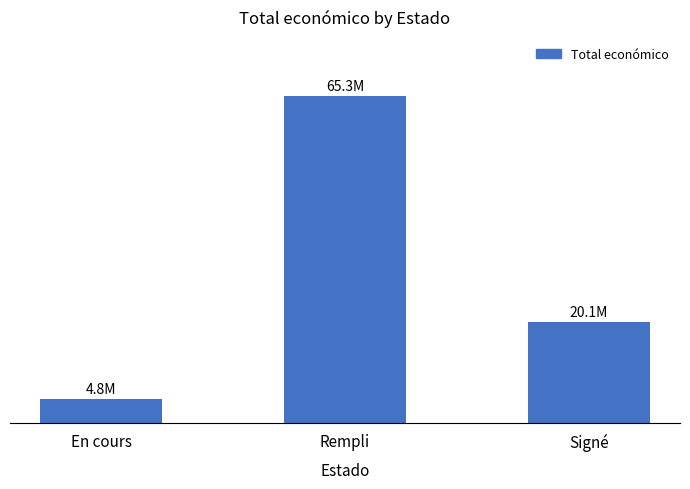

Approximately how many times larger is the value at Signé compared to Rempli?

0.3